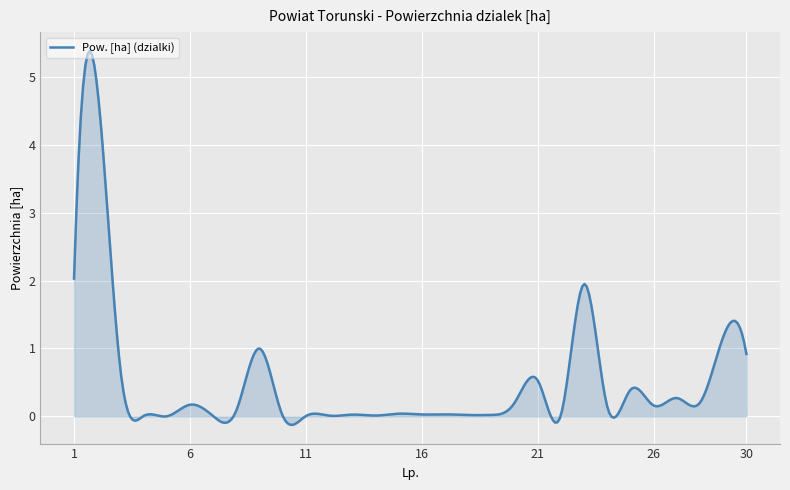

What is the difference between the maximum and minimum values?

5.5